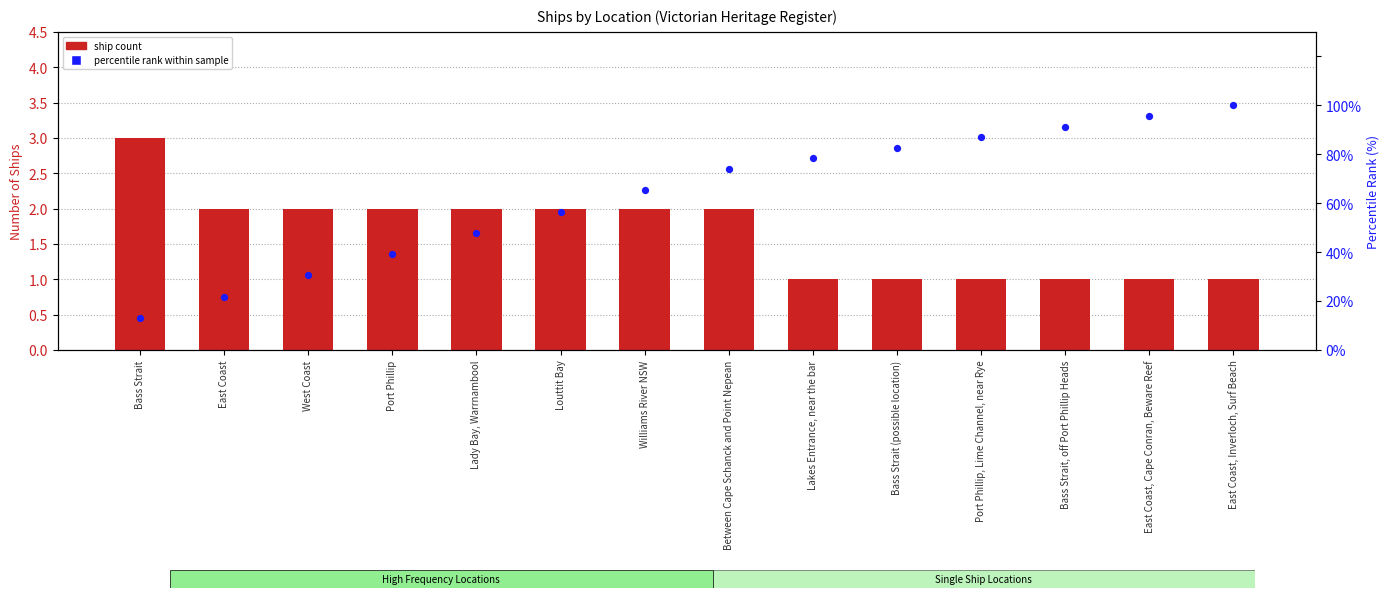

At which category is the sum across all series the highest?

East Coast, Inverloch, Surf Beach